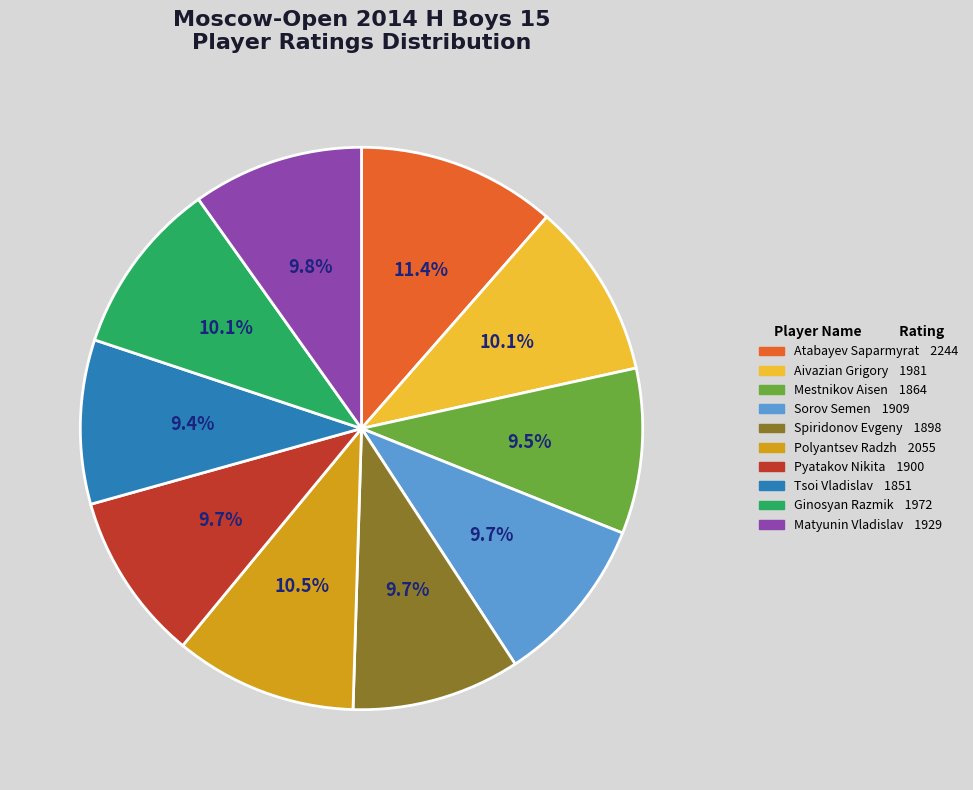

How many slices are in this pie chart?

10